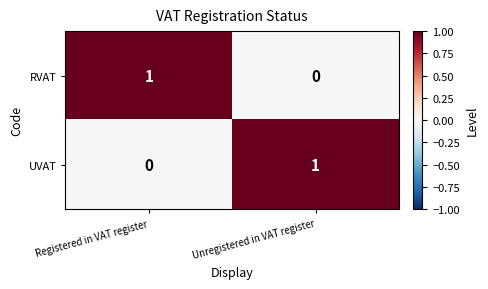

Reading right to left, list all the values displayed in this chart.

RVAT: Unregistered in VAT register=0	Registered in VAT register=1
UVAT: Unregistered in VAT register=1	Registered in VAT register=0